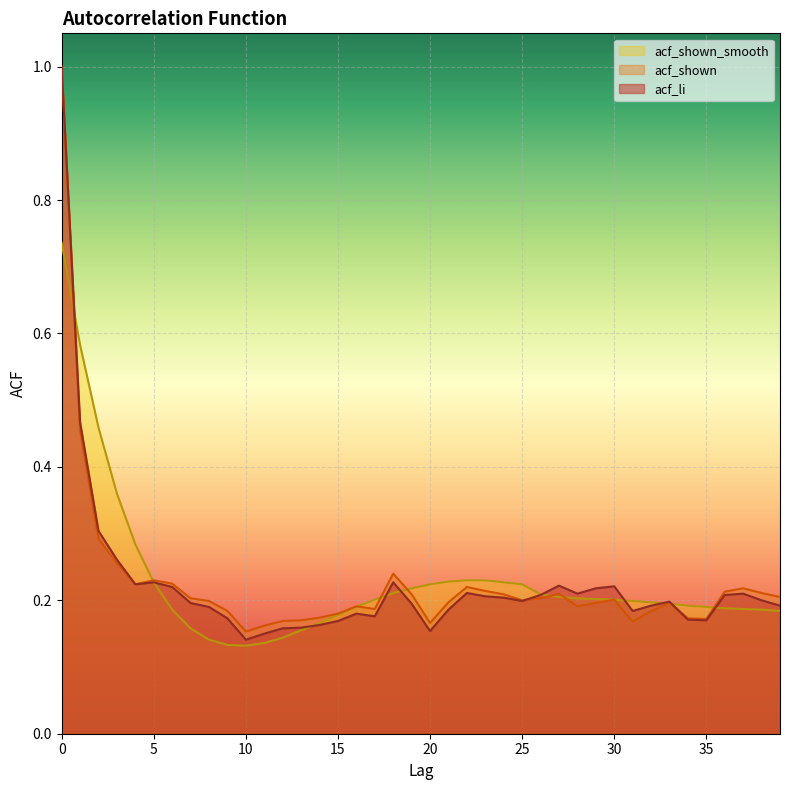

Is it true that acf_shown equals 0.3 at 28?

False